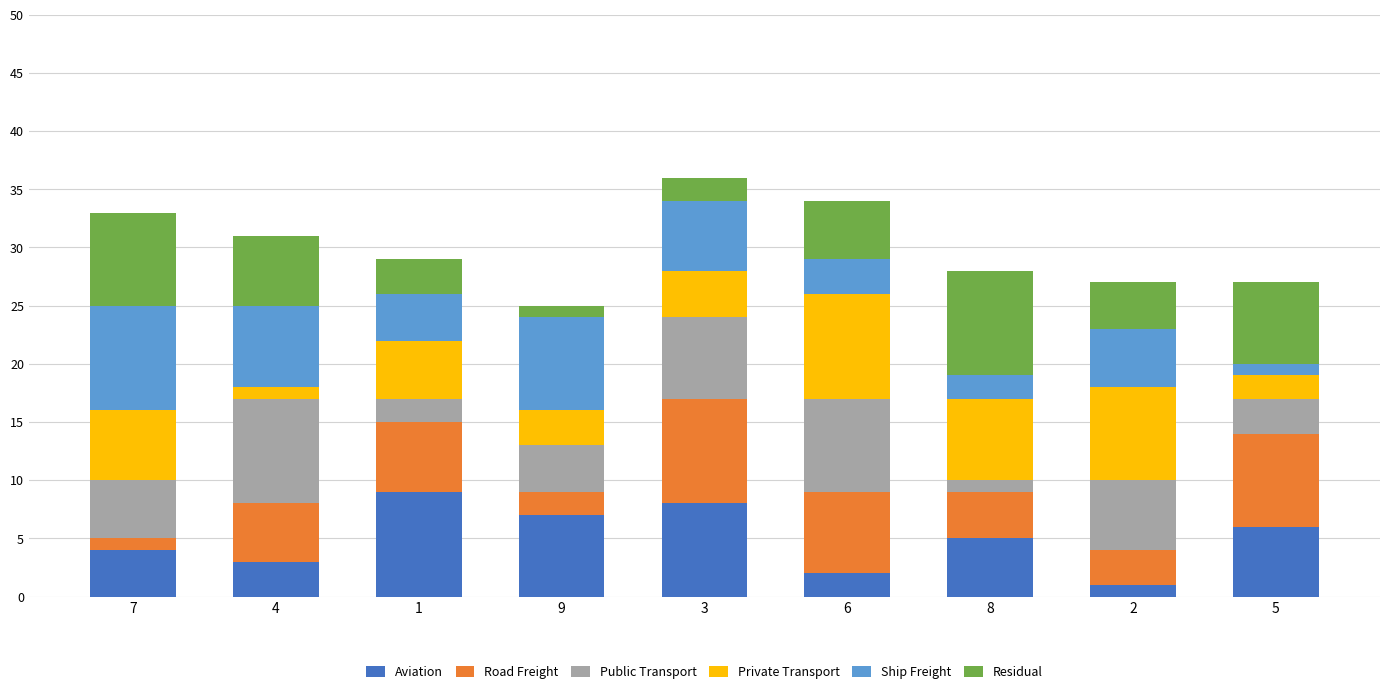

What is the total value across all series at 5?

27